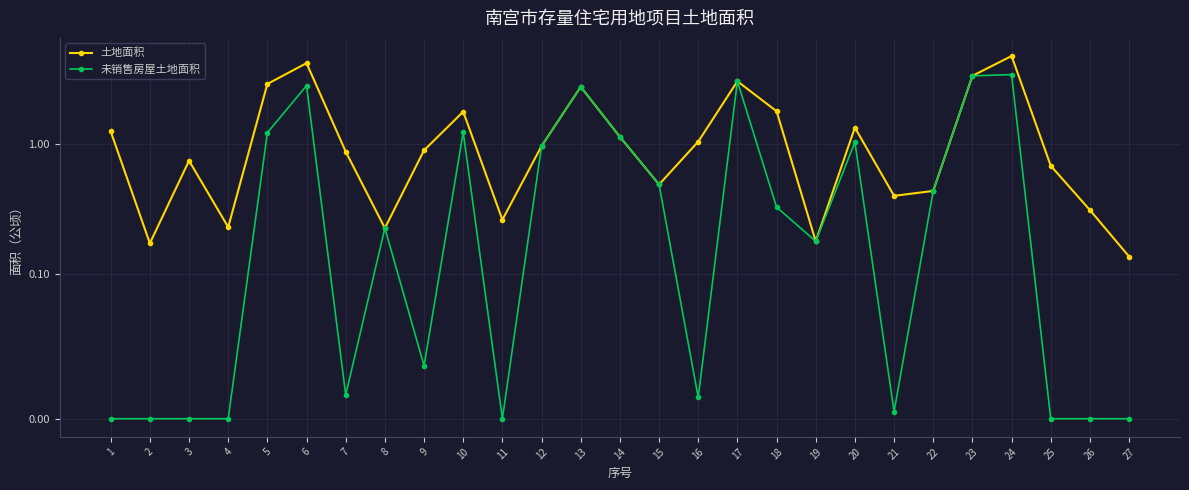

Which category has the highest value in the 土地面积 series?

24